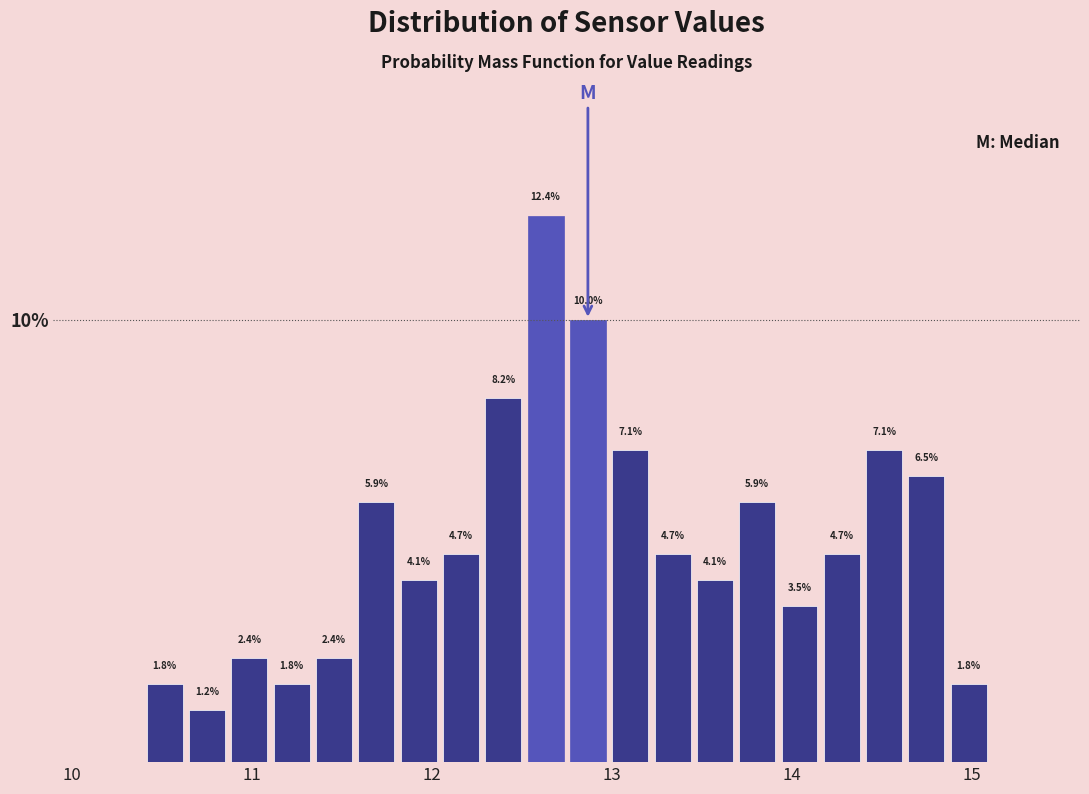

Around what value on the x-axis is the tallest bar? Give the approximate position of its centre, as read against the axis.

12.6